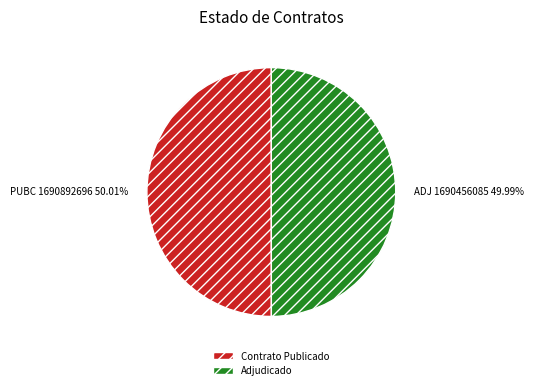

Approximately how many times larger is the value at Contrato Publicado compared to Adjudicado?

1.0